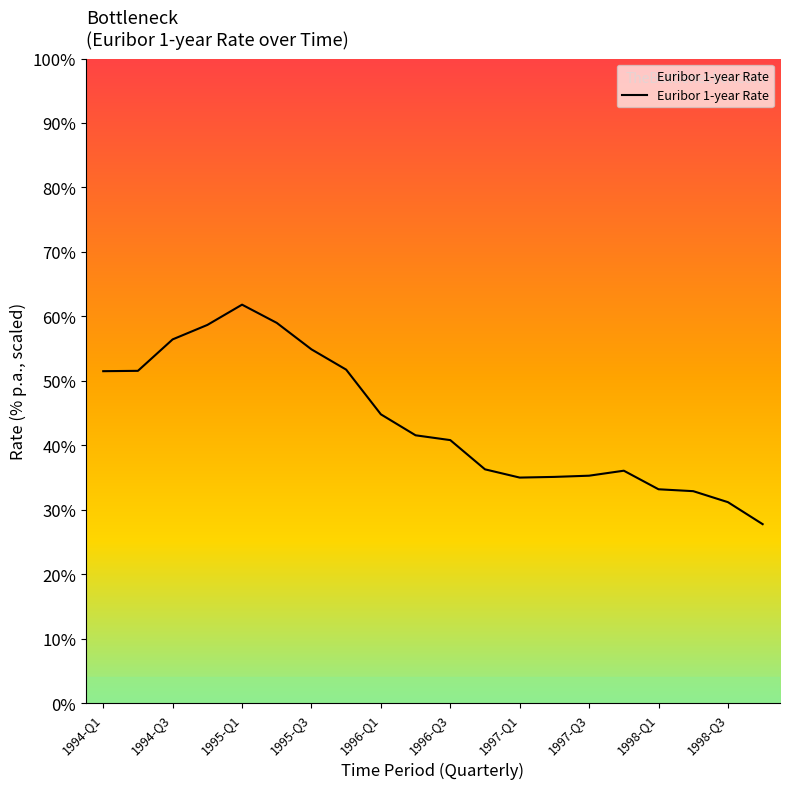

What is the smallest value displayed?

27.8